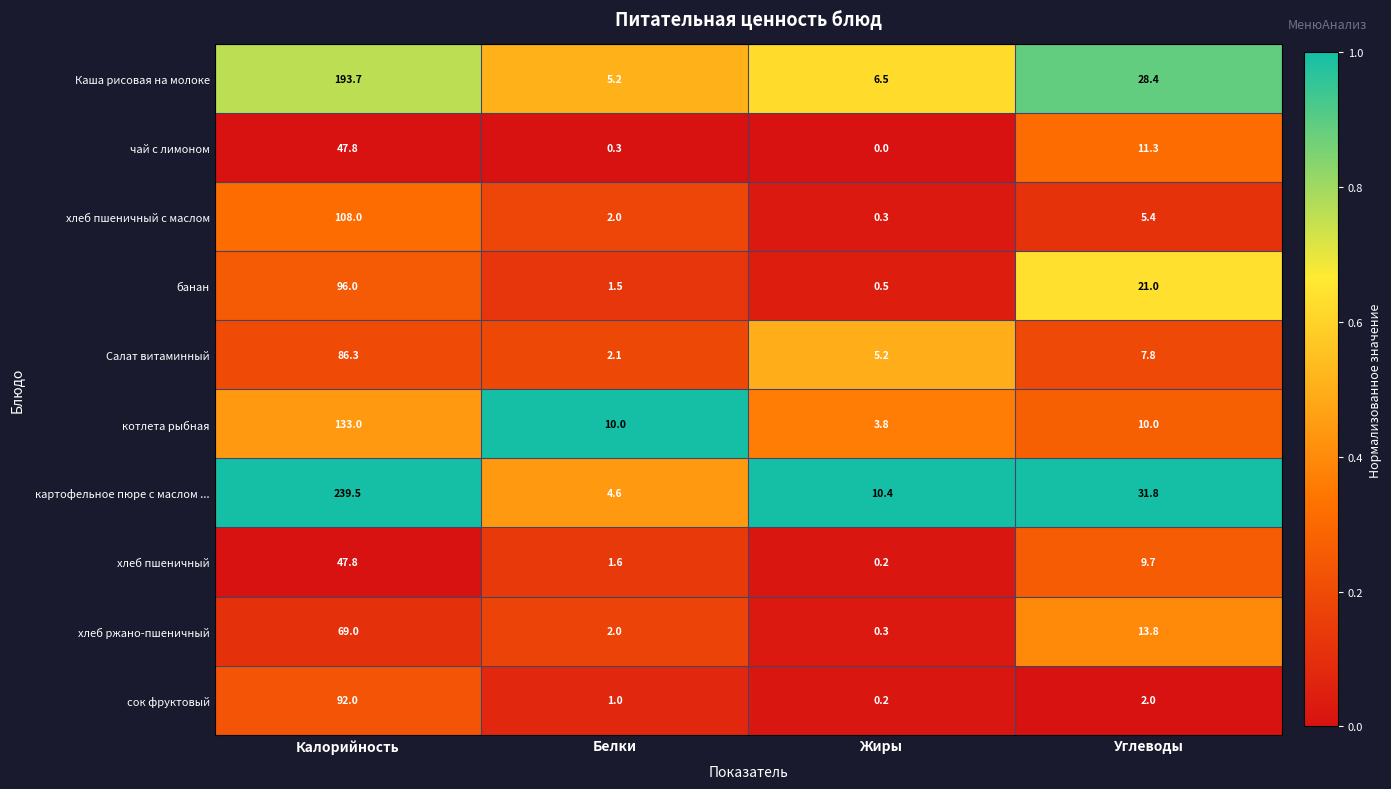

What is the sum of all котлета рыбная values?

156.8